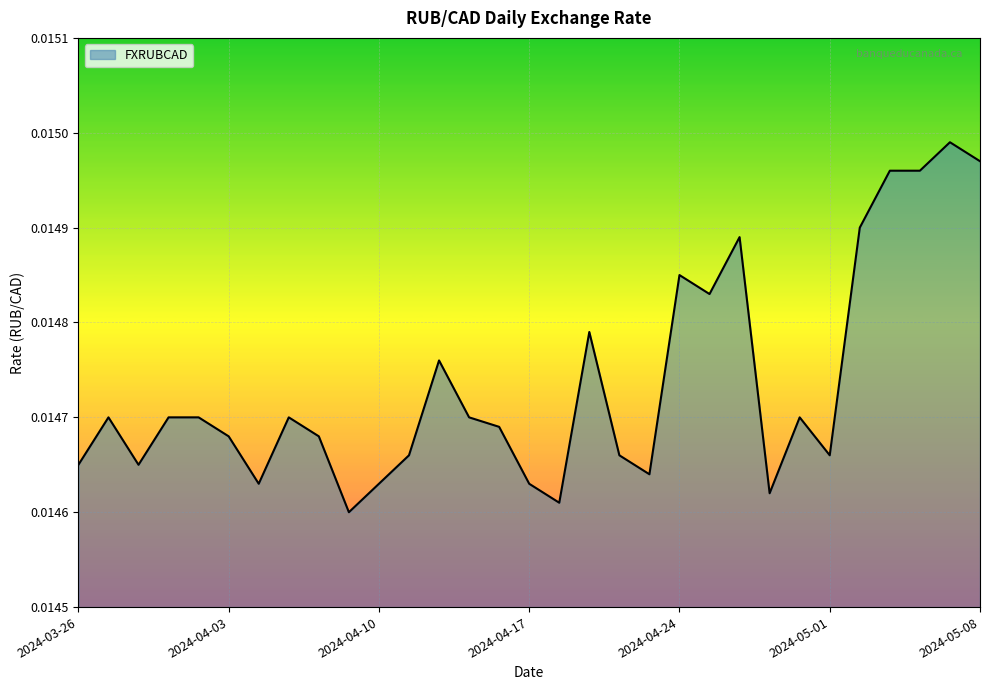

At which category does the chart reach its minimum across all series?

9